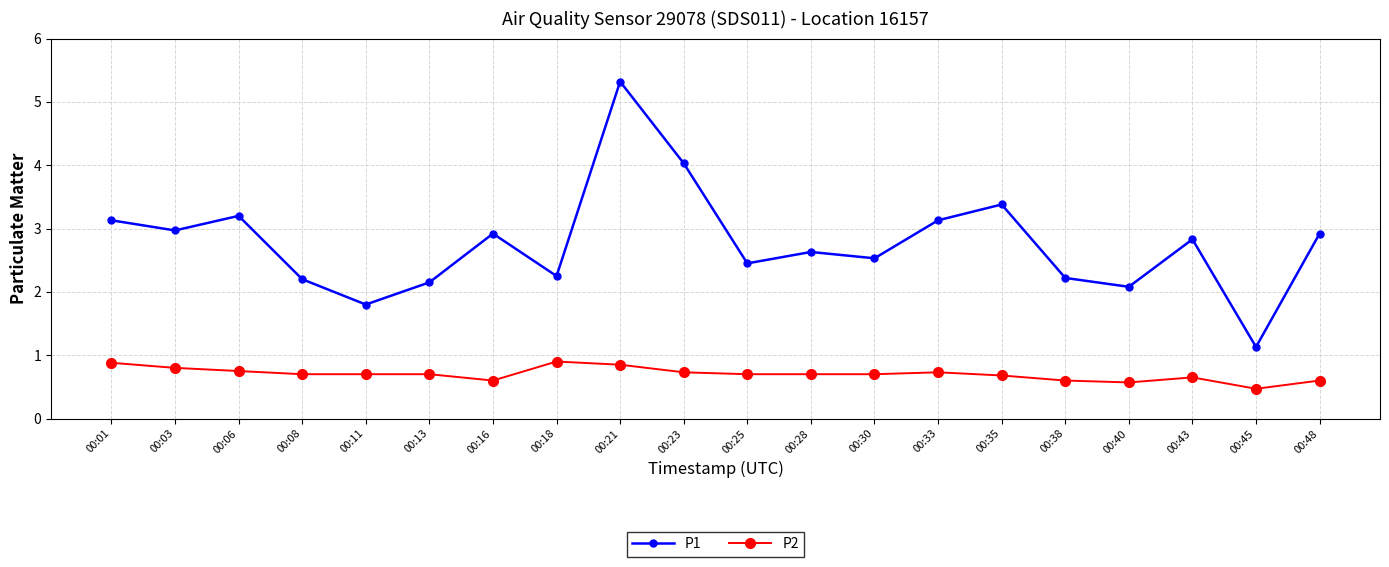

Rank the series by their maximum value, from lowest to highest.

P2, P1